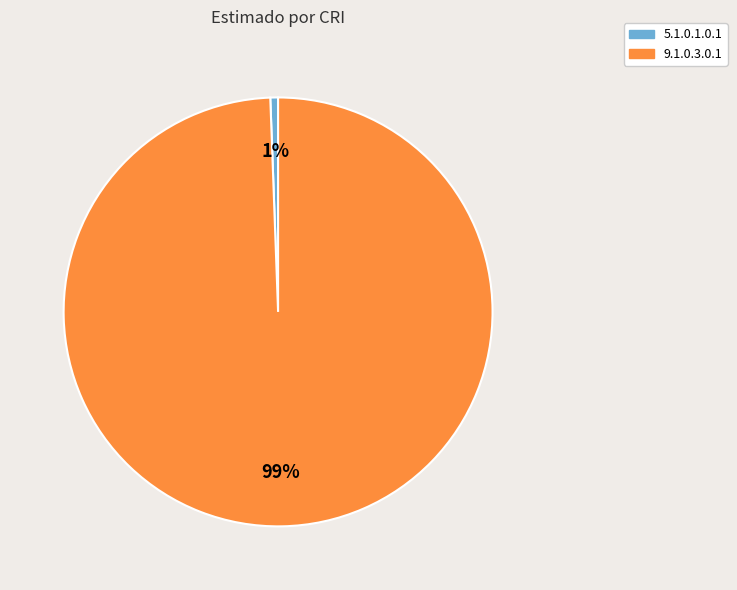

How many segments does this pie chart have?

2